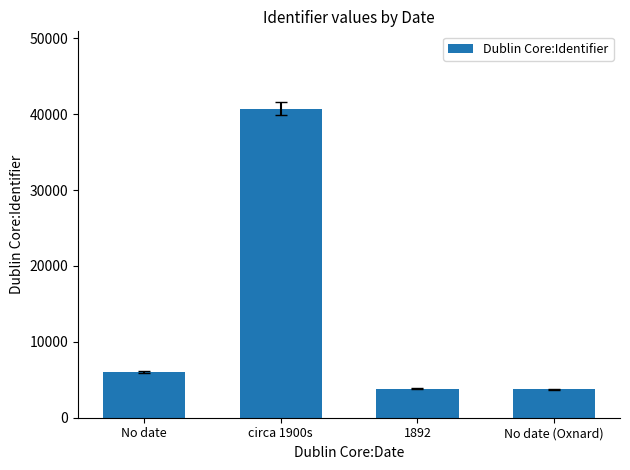

Which has a higher value, No date (Oxnard) or No date?

No date